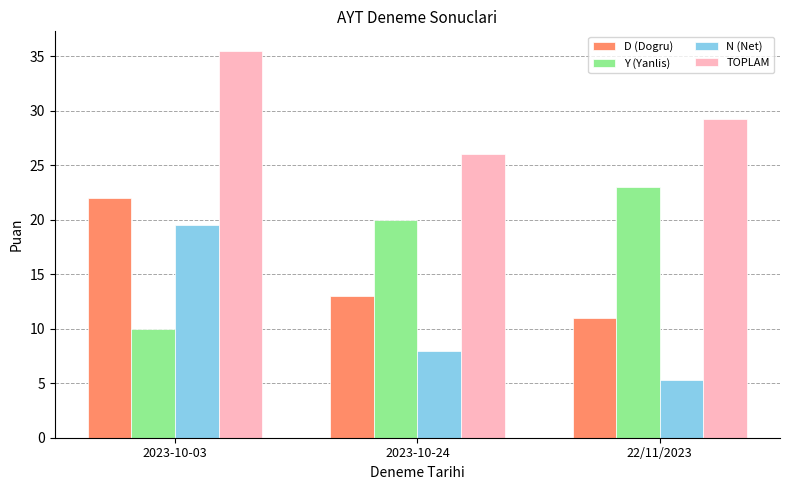

What is the average value of the N (Net) series?

10.9